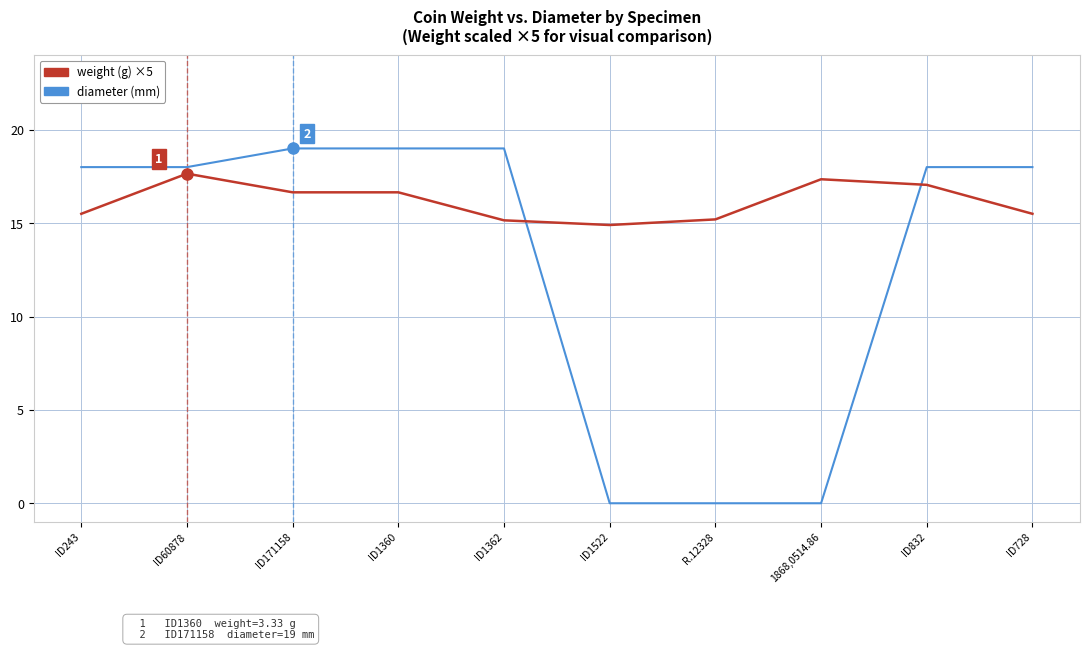

What position from the left is ID171158?

3